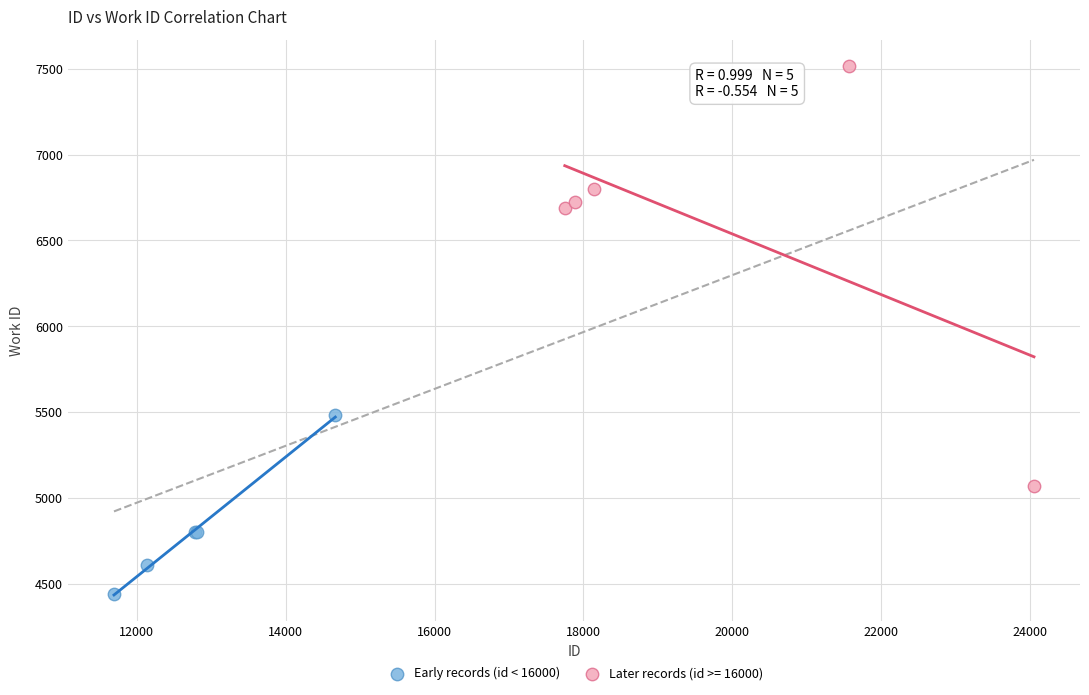

Which series reaches the minimum Y coordinate?

Early records (id < 16000)